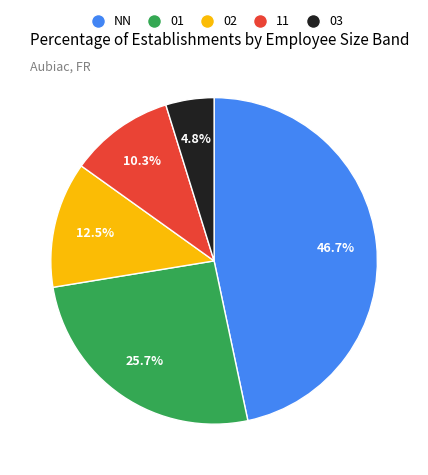

The NN slice represents 38% of the pie. True or false?

False